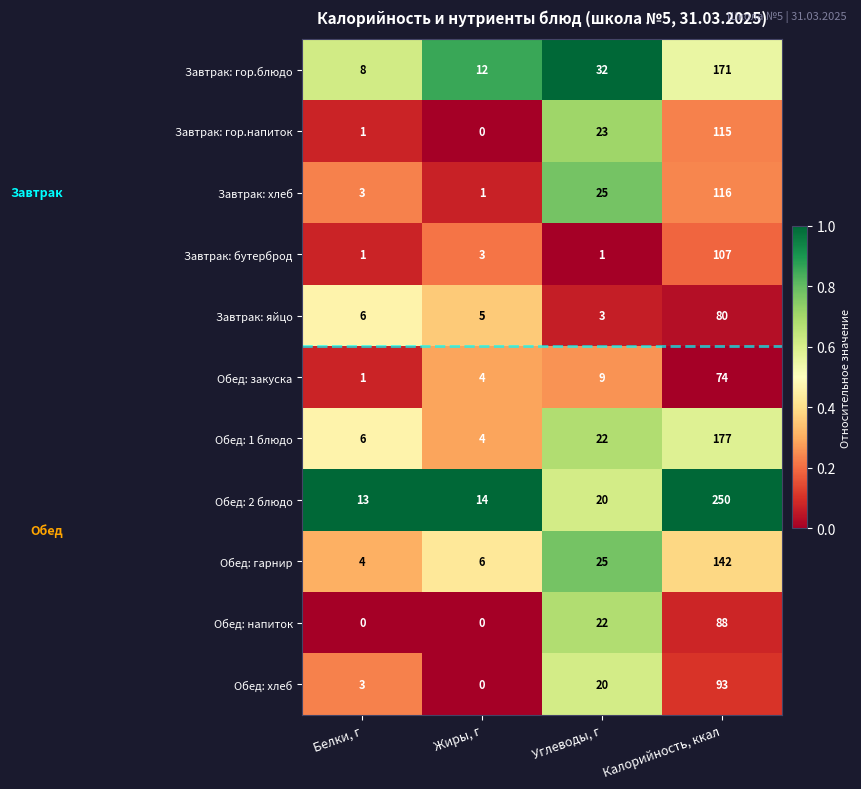

At which label is Обед: хлеб closest to 46?

Углеводы, г